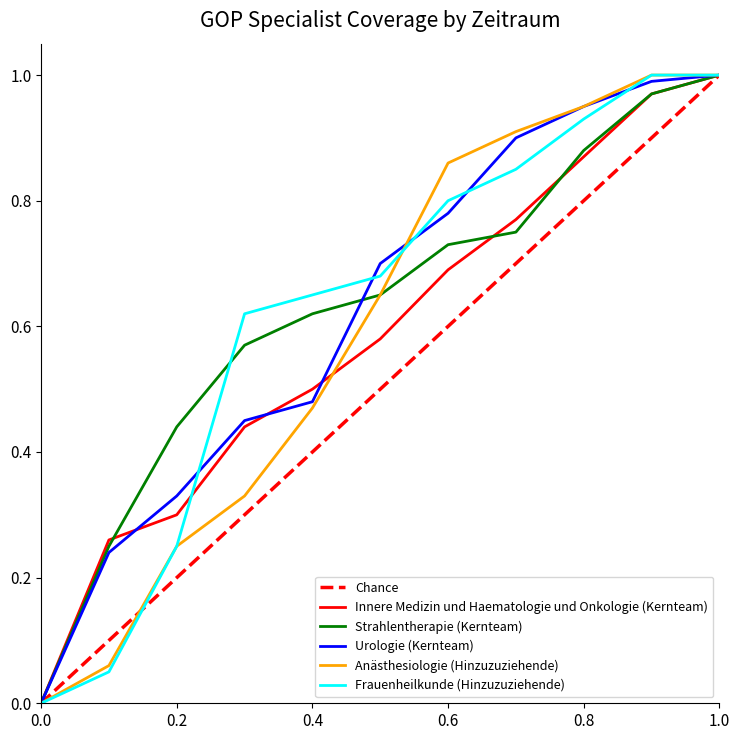

What are all the series names shown in the legend?

Chance, Innere Medizin und Haematologie und Onkologie (Kernteam), Strahlentherapie (Kernteam), Urologie (Kernteam), Anästhesiologie (Hinzuzuziehende), Frauenheilkunde (Hinzuzuziehende)